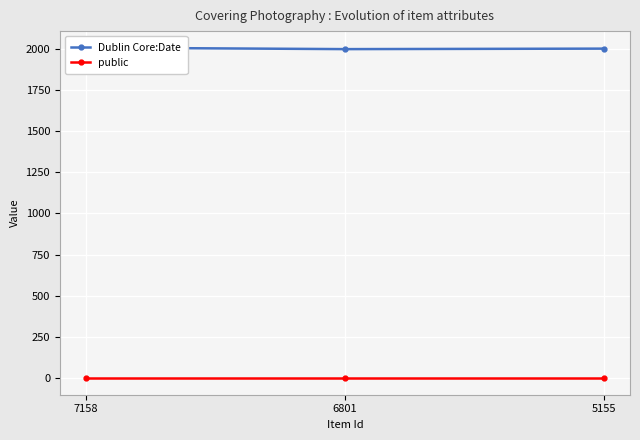

List the series in order of their peak value, lowest first.

public, Dublin Core:Date